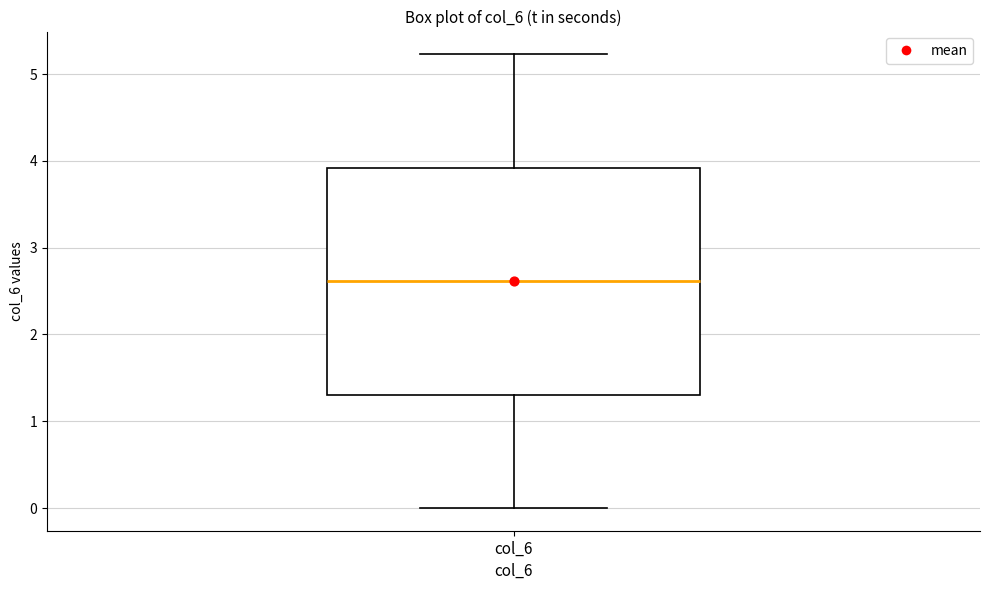

Read this box plot against the y-axis: the position of the median line, the range covered by the box, and the ends of both whiskers. The values are not printed on the chart, so give them approximately, as read against the axis.

median 2.6, box 1.3 to 3.9, whiskers 0.0 to 5.2